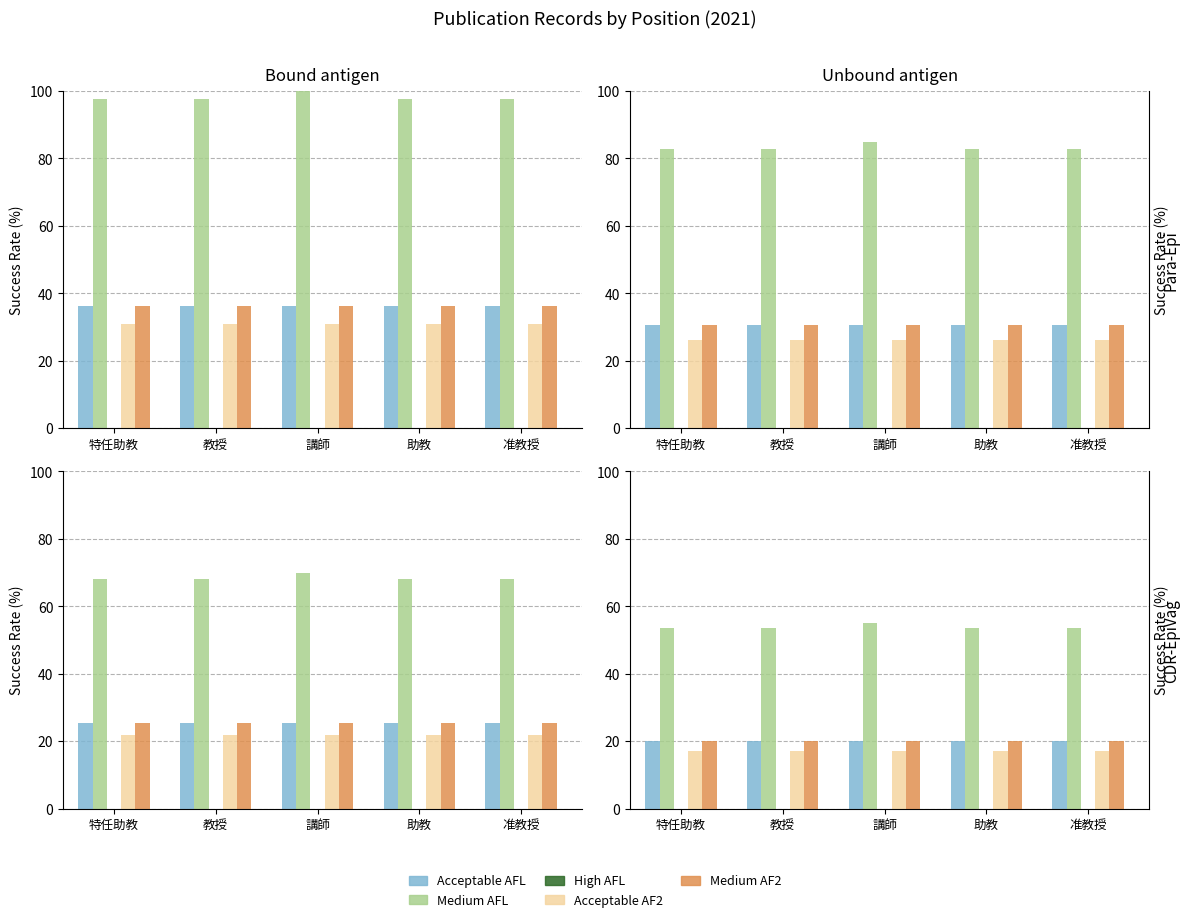

Reading left to right, extract all data points from this chart.

Acceptable AFL: 特任助教=19.9	教授=19.9	講師=19.9	助教=19.9	准教授=19.9
Medium AFL: 特任助教=53.6	教授=53.6	講師=55.0	助教=53.6	准教授=53.6
High AFL: 特任助教=0.0	教授=0.0	講師=0.0	助教=0.0	准教授=0.0
Acceptable AF2: 特任助教=17.1	教授=17.1	講師=17.1	助教=17.1	准教授=17.1
Medium AF2: 特任助教=19.9	教授=19.9	講師=19.9	助教=19.9	准教授=19.9